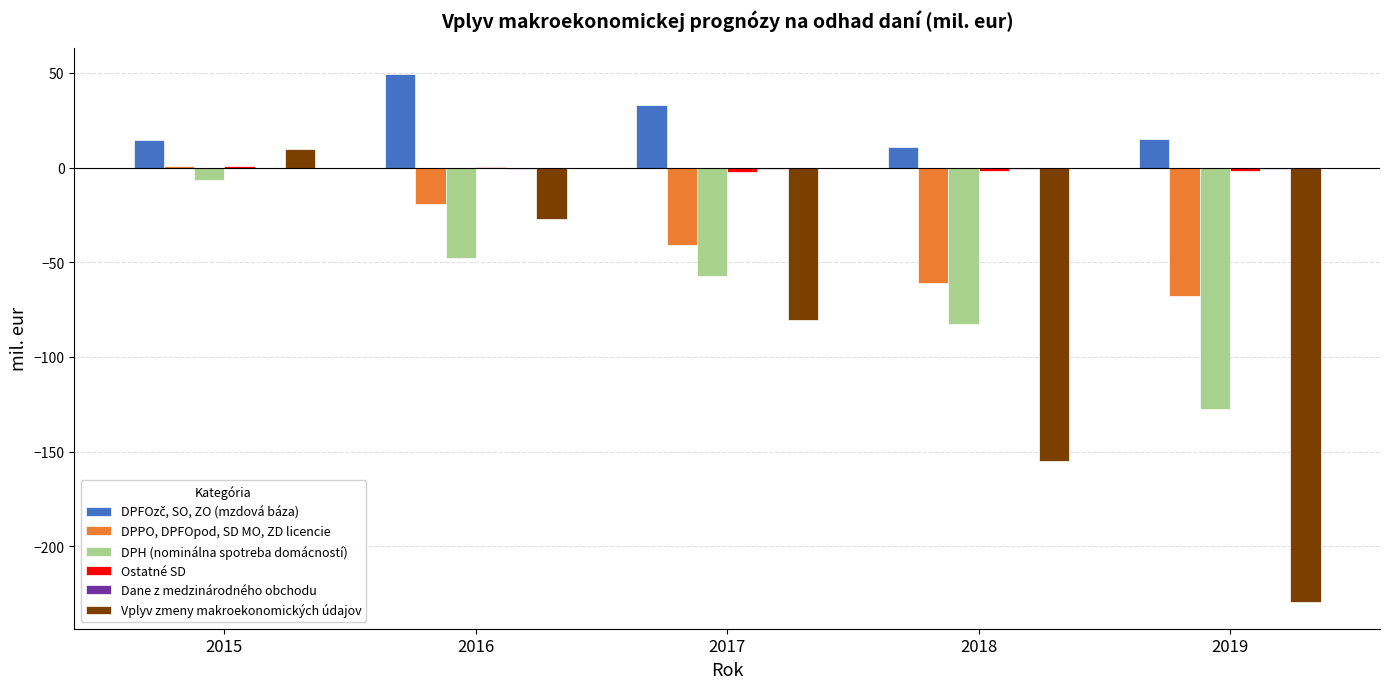

Is it true that DPH (nominálna spotreba domácností) equals -214.8 at 2019?

False